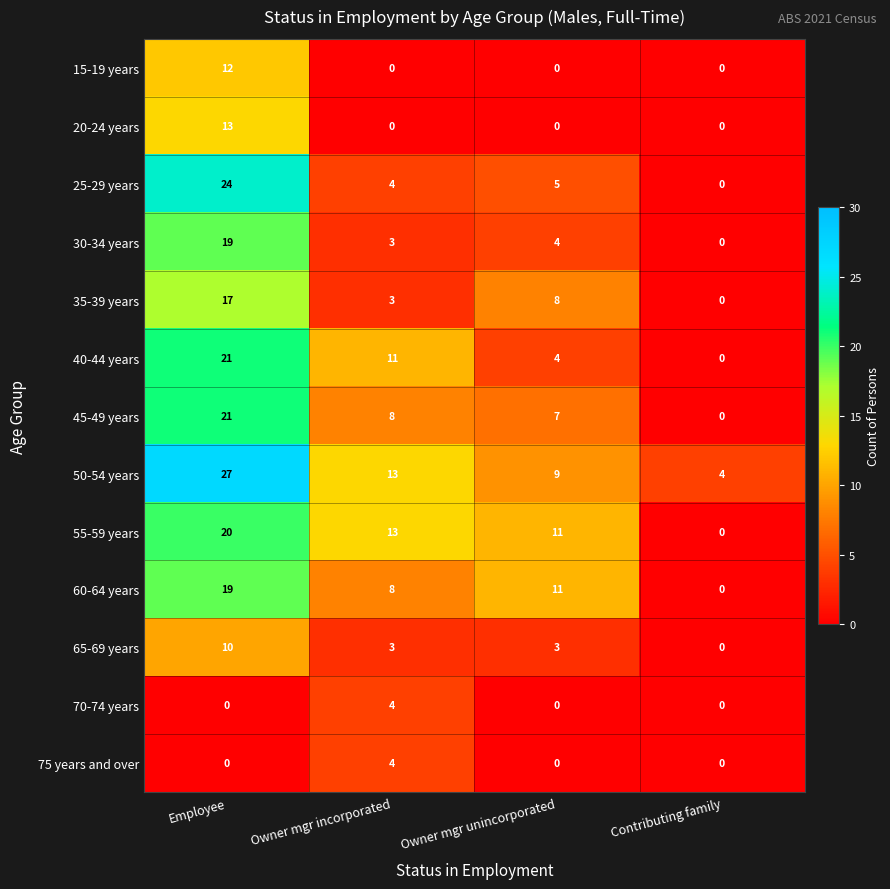

Which series changed the most between Employee and Owner mgr unincorporated?

25-29 years